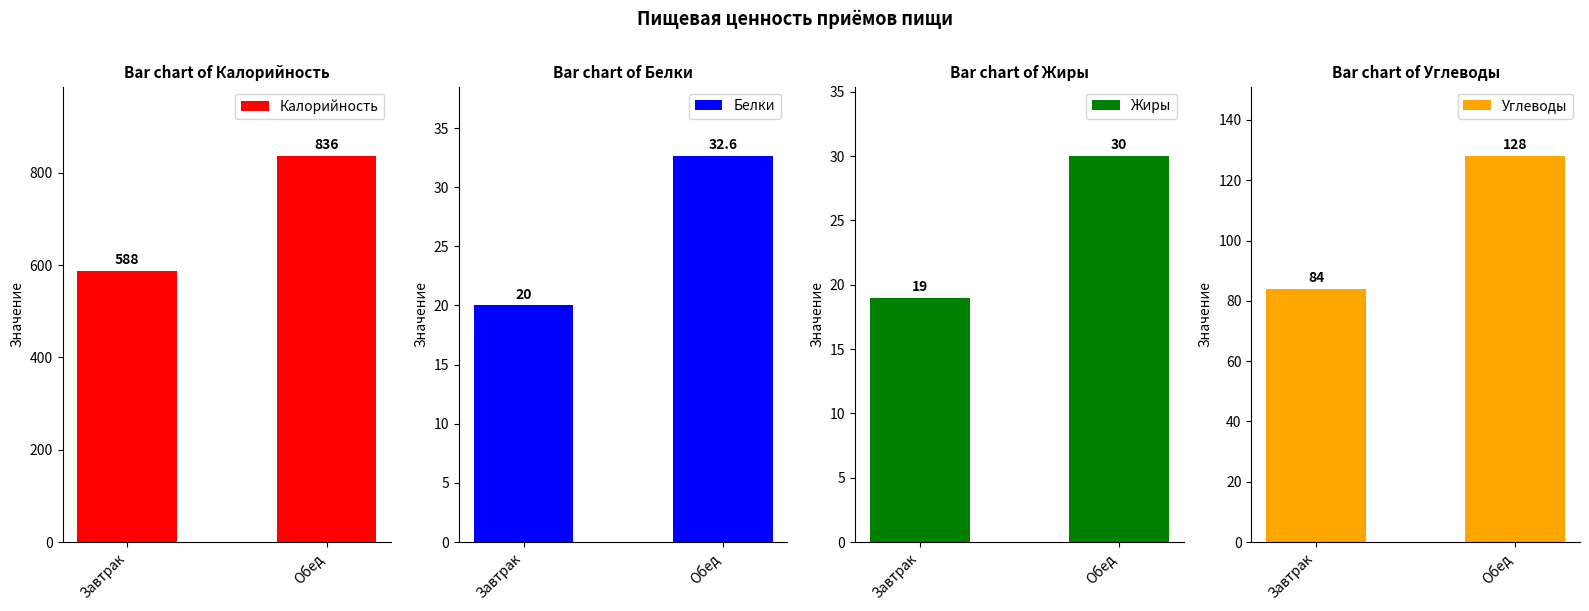

What is the difference between the maximum and minimum values in the Углеводы series?

44